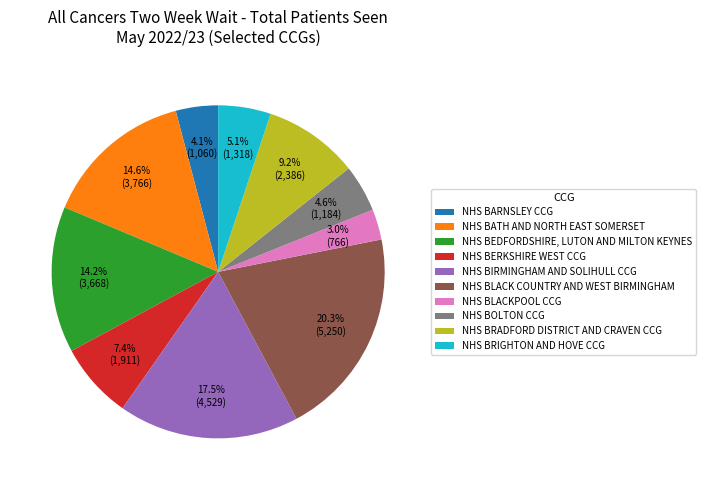

To the nearest percent, what portion does NHS BRADFORD DISTRICT AND CRAVEN CCG represent?

9%